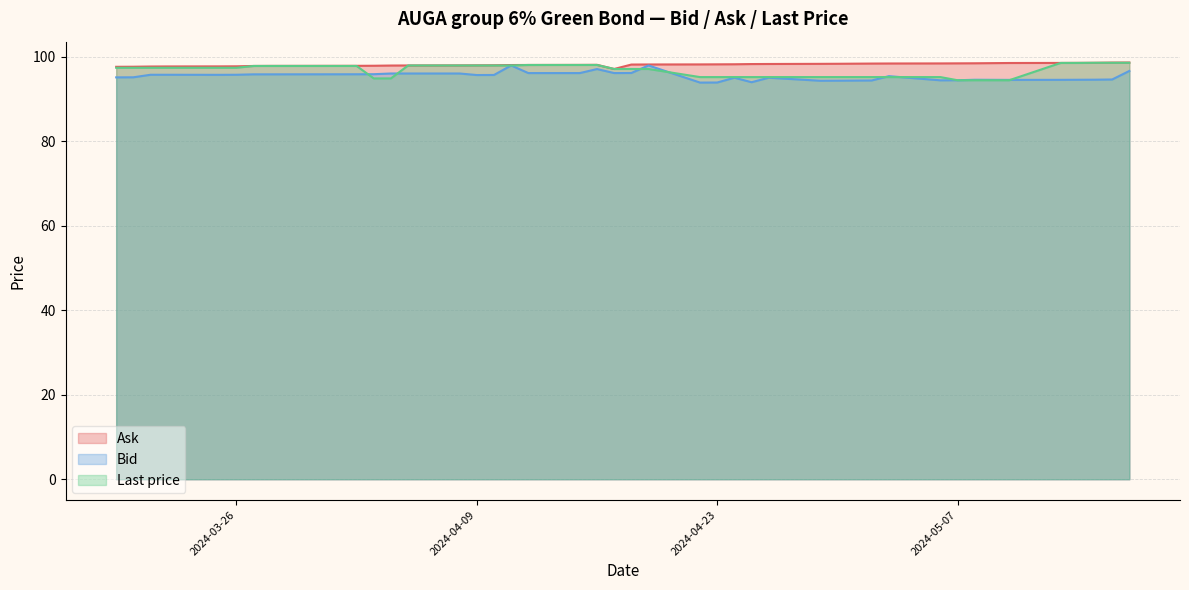

True or false: Ask and Last price intersect in this chart.

False